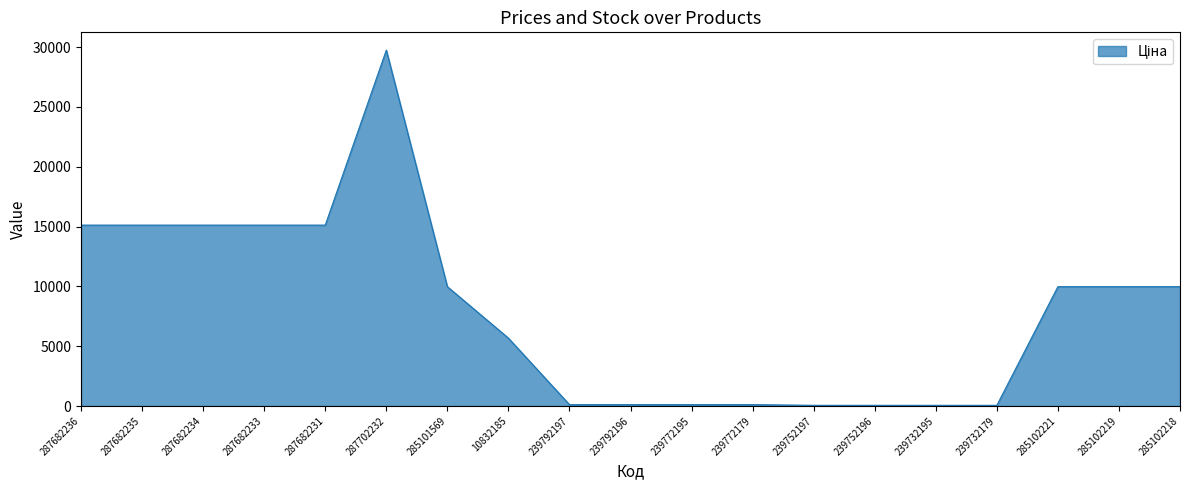

Is it true that the value at 285102221 is 16111.8?

False